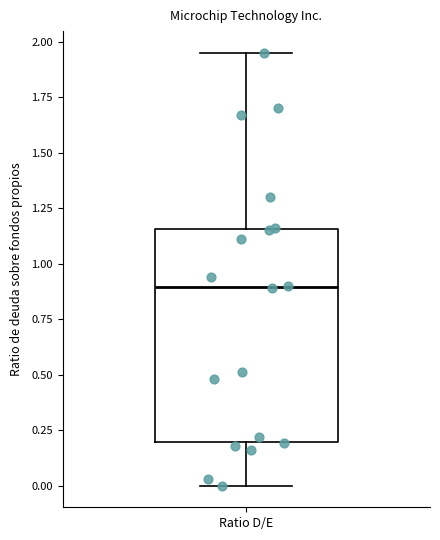

Transcribe this box plot: give where the median line is, the range the box spans, and where the two whiskers end, as read against the y-axis. The values are not printed on the chart, so give them approximately, as read against the axis.

median 0.90, box 0.20 to 1.15, whiskers 0.00 to 1.95